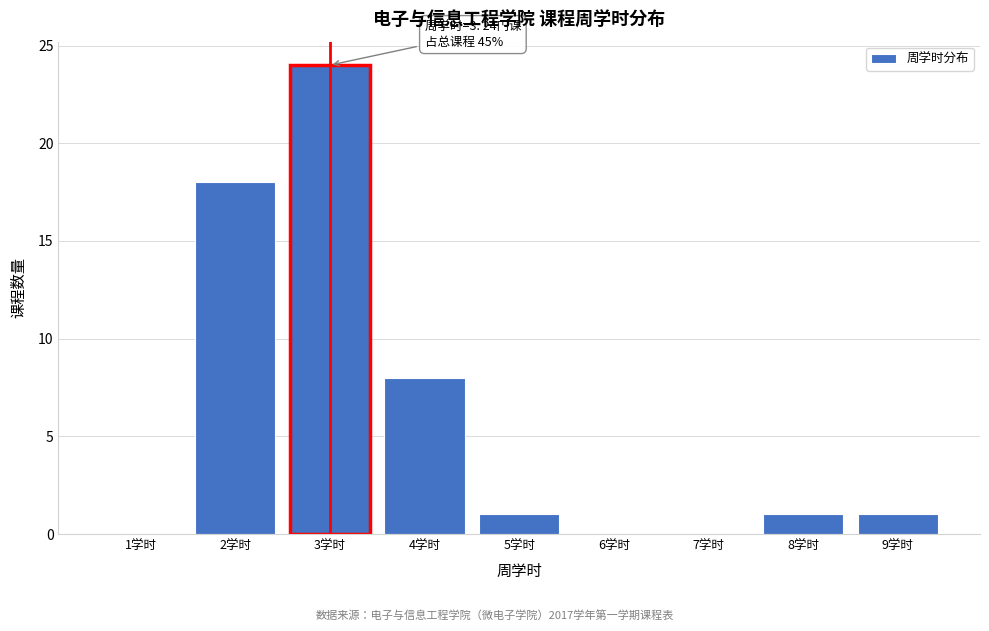

Reading right to left, extract all data points from this chart.

9学时=1	8学时=1	7学时=0	6学时=0	5学时=1	4学时=8	3学时=24	2学时=18	1学时=0